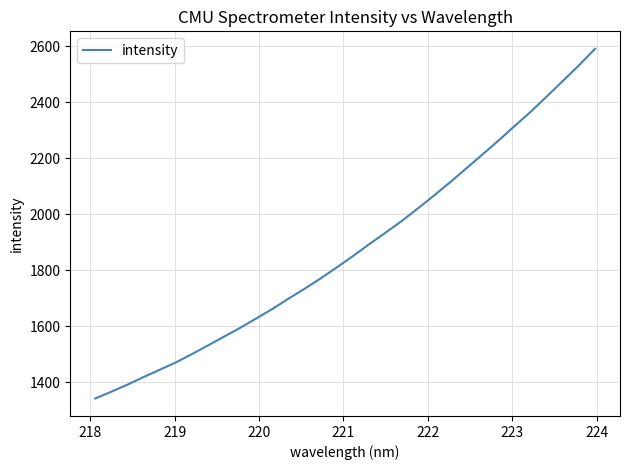

What is the difference between the maximum and minimum values?

1250.0